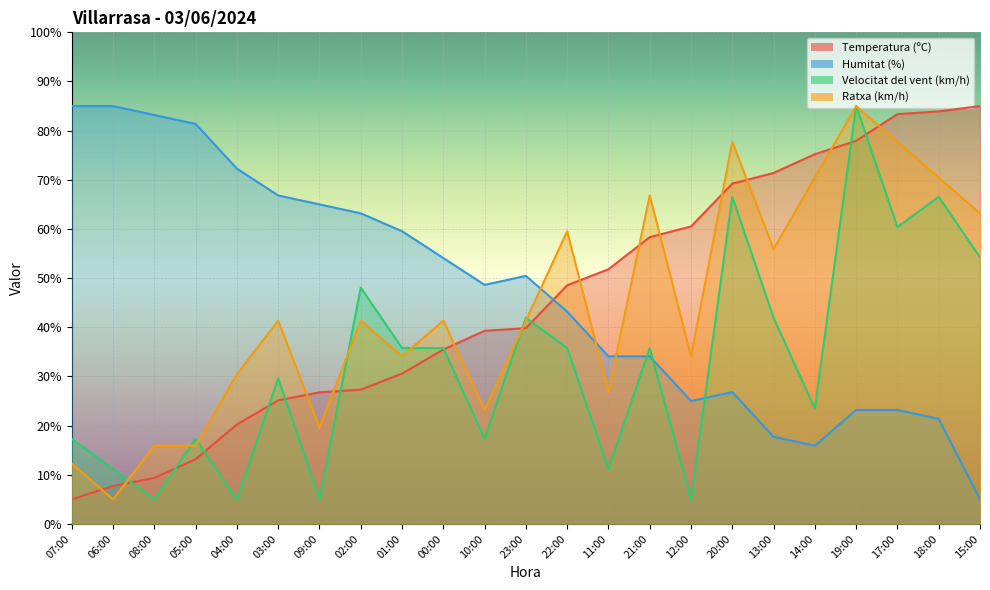

Reading left to right, what are all the values shown in this chart?

Temperatura (ºC): 5.0	7.7	9.4	13.2	20.2	25.1	26.8	27.3	30.6	35.5	39.3	39.8	48.5	51.8	58.3	60.5	69.2	71.4	75.2	77.9	83.4	83.9	85.0
Humitat (%): 85.0	85.0	83.2	81.4	72.3	66.8	65.0	63.2	59.5	54.1	48.6	50.5	43.2	34.1	34.1	25.0	26.8	17.7	15.9	23.2	23.2	21.4	5.0
Velocitat del vent (km/h): 17.3	11.2	5.0	17.3	5.0	29.6	5.0	48.1	35.8	35.8	17.3	41.9	35.8	11.2	35.8	5.0	66.5	41.9	23.5	85.0	60.4	66.5	54.2
Ratxa (km/h): 12.3	5.0	15.9	15.9	30.5	41.4	19.5	41.4	34.1	41.4	23.2	41.4	59.5	26.8	66.8	34.1	77.7	55.9	70.5	85.0	77.7	70.5	63.2